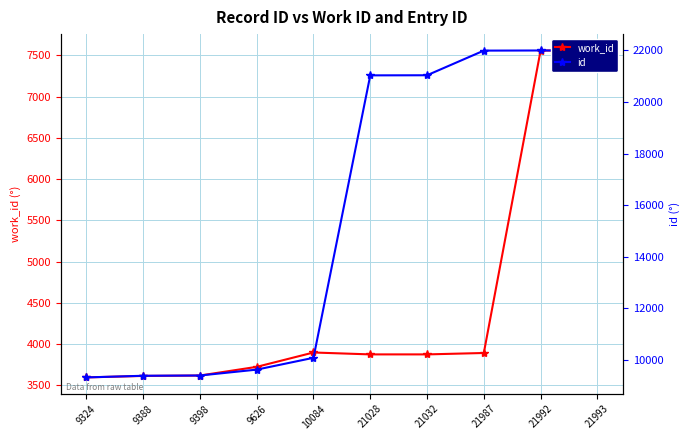

What is the value of the work_id point at the 3rd from the left?

3620